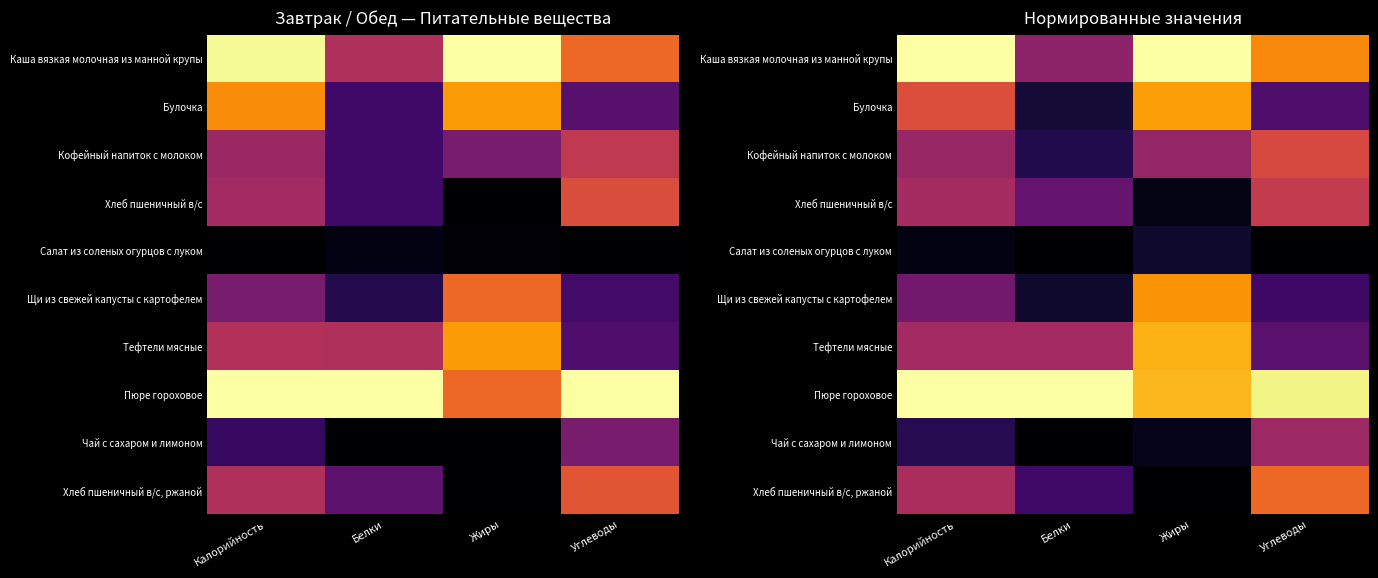

Is the value of Булочка at Углеводы greater than the value of Салат из соленых огурцов с луком at Углеводы?

Yes